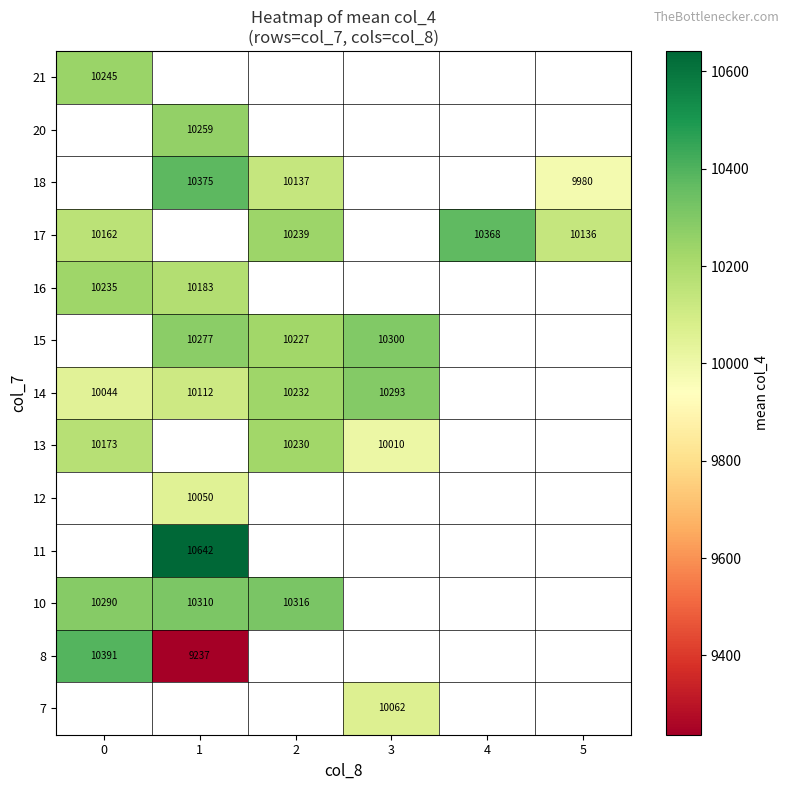

The 8 series shows 10391 at 0. True or false?

True